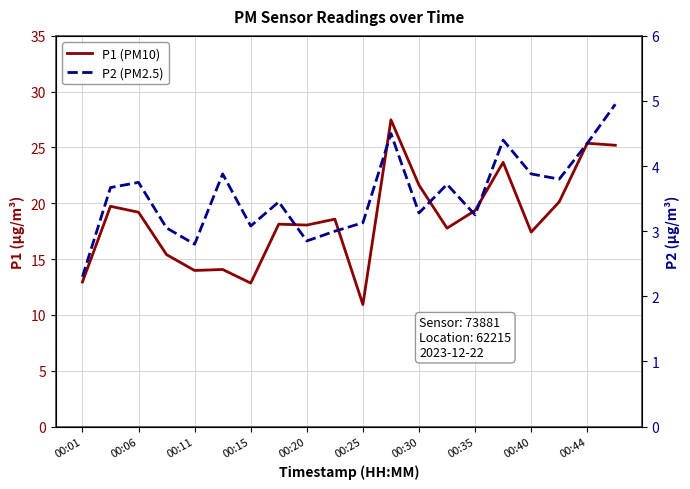

What are all the series names shown in the legend?

P1 (PM10), P2 (PM2.5)